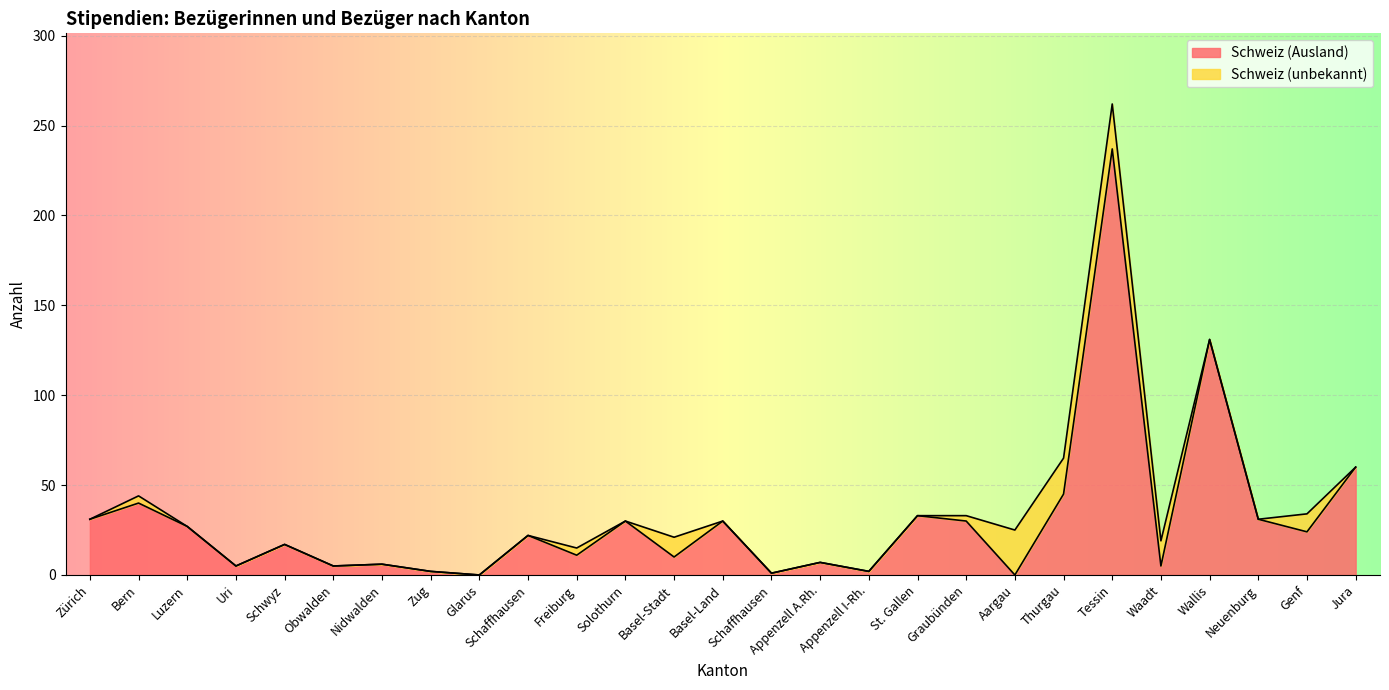

Rank the categories by value from lowest to highest.

Glarus, Aargau, Schaffhausen, Zug, Appenzell I-Rh., Uri, Obwalden, Waadt, Nidwalden, Appenzell A.Rh., Basel-Stadt, Freiburg, Schwyz, Schaffhausen, Genf, Luzern, Solothurn, Basel-Land, Graubünden, Zürich, Neuenburg, St. Gallen, Bern, Thurgau, Jura, Wallis, Tessin